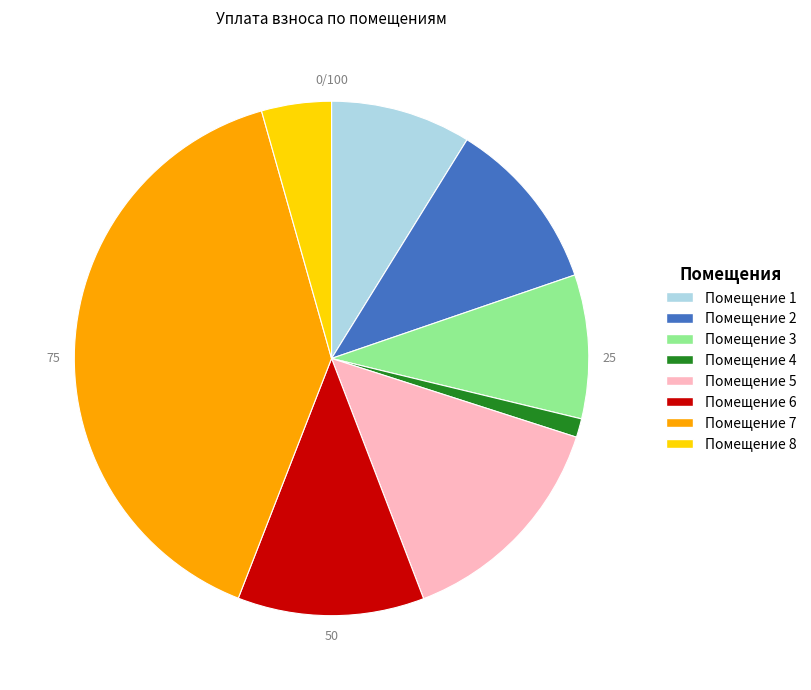

Is there any slice that represents more than half of the pie?

No